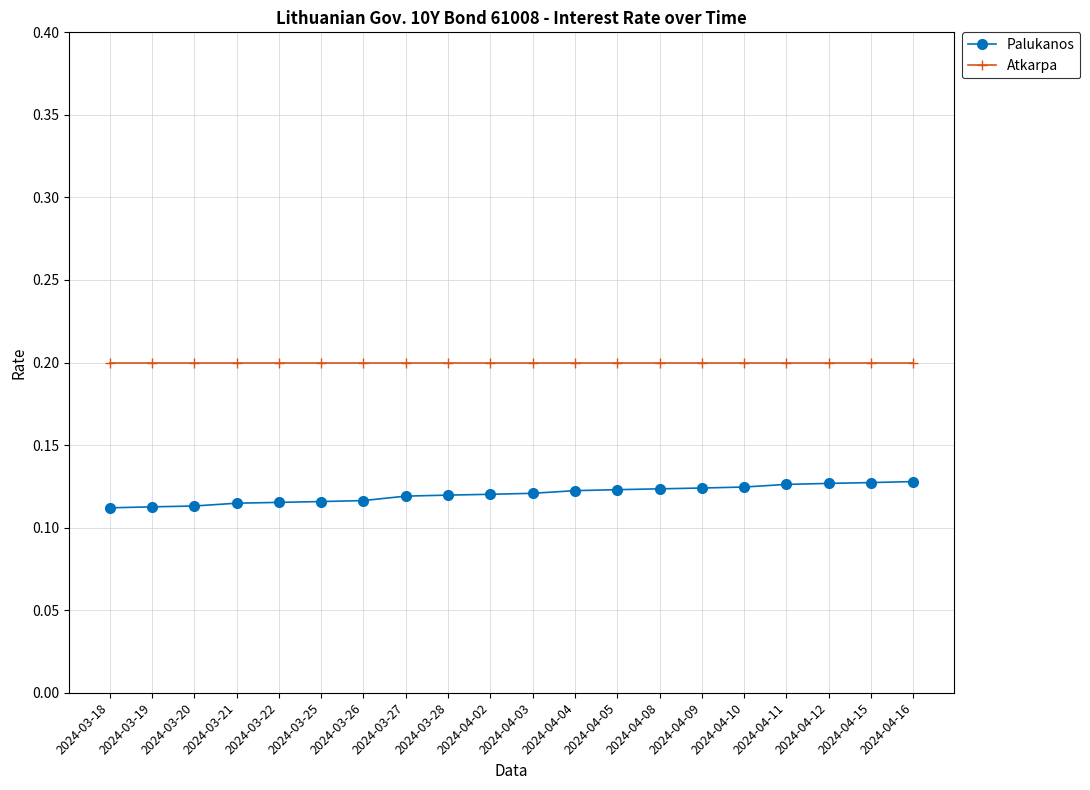

Rank the series by their average value, from lowest to highest.

Palukanos, Atkarpa